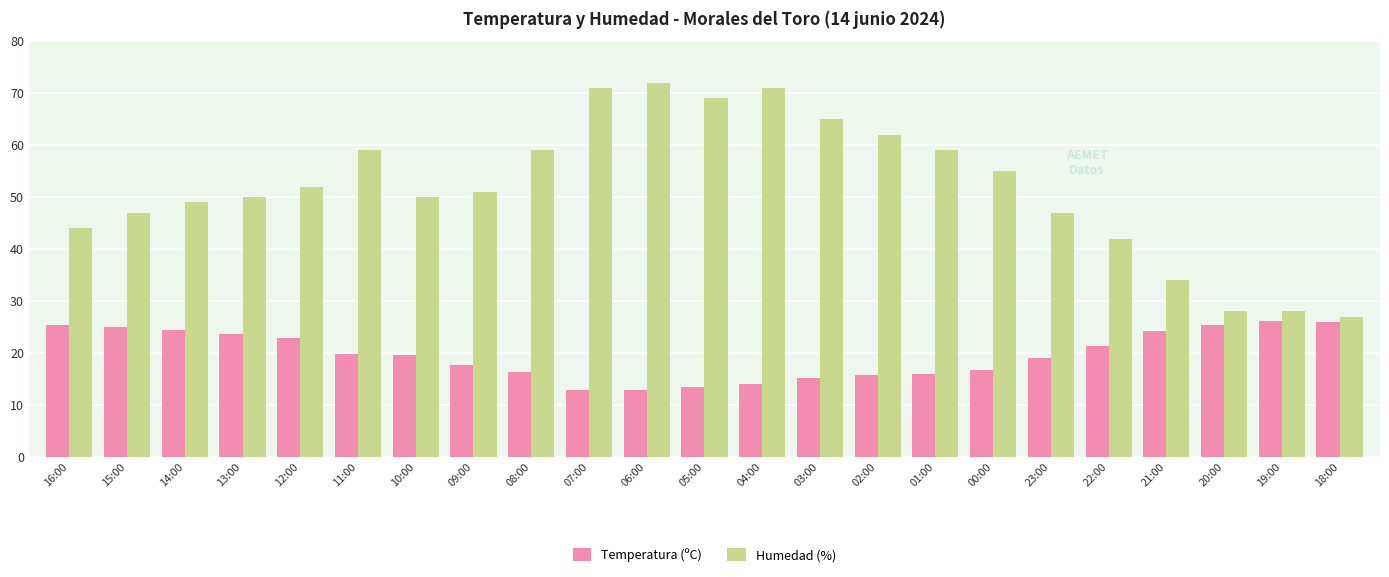

What is the smallest value displayed?

12.8